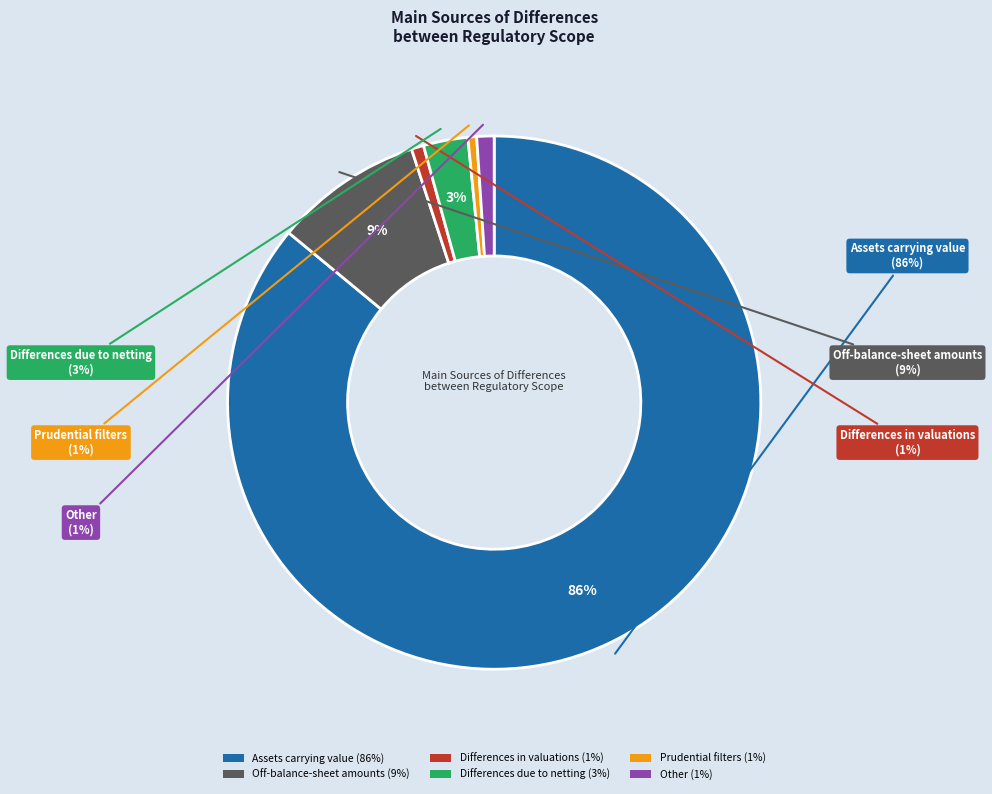

Is there any slice that represents more than half of the pie?

Yes